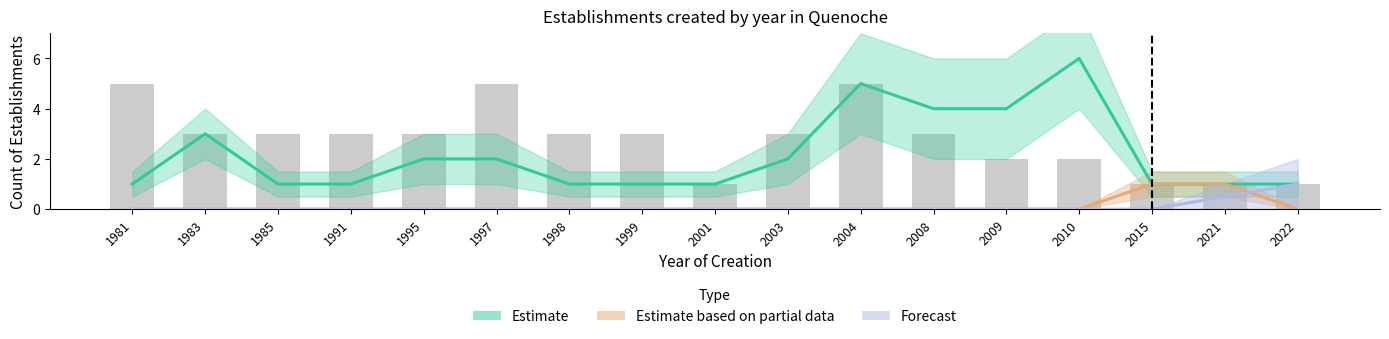

Which series has the largest range (max minus min)?

Estimate